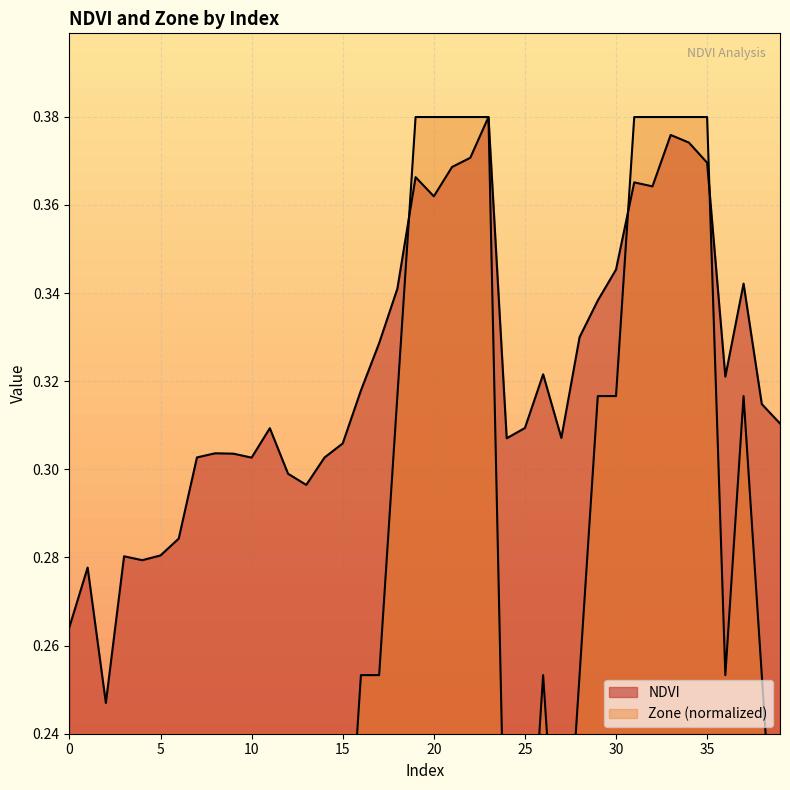

True or false: NDVI and Zone cross at least once.

True